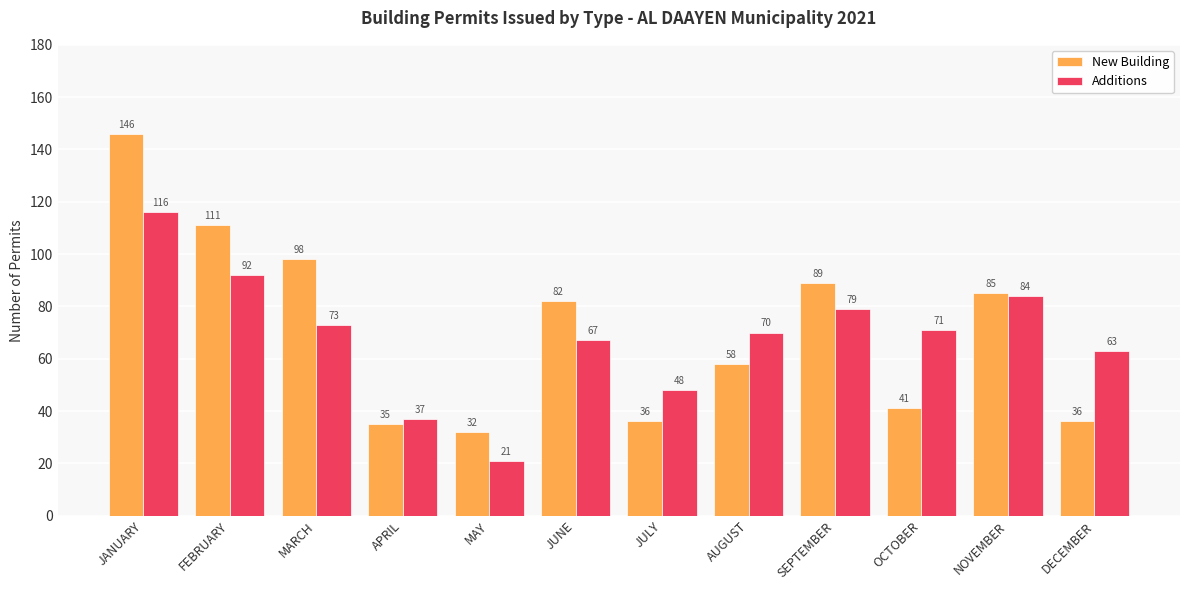

What is the minimum value shown in the chart?

21